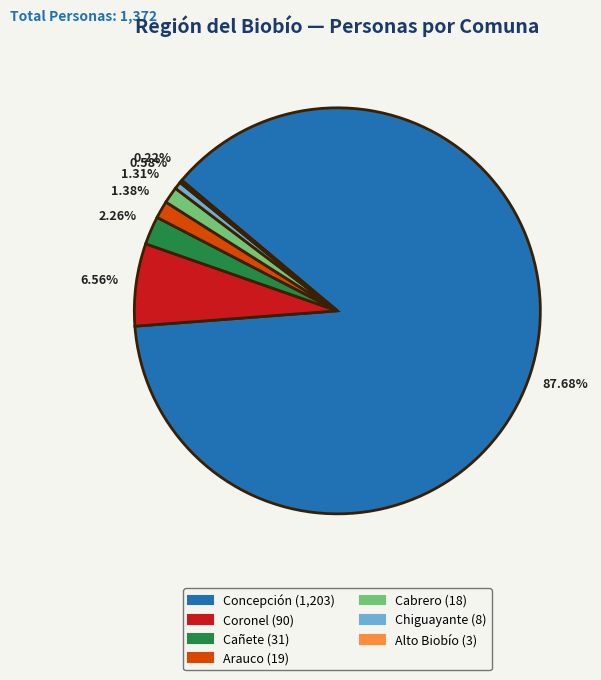

What is the largest slice in the pie chart?

Concepción